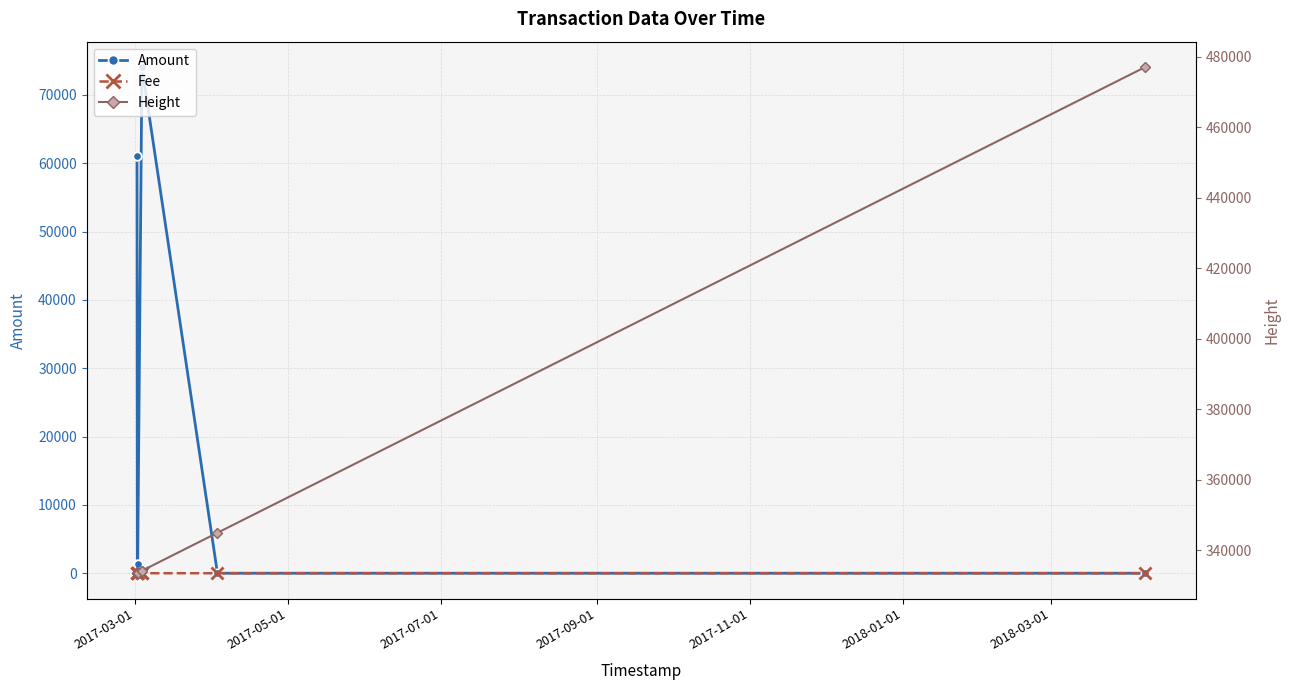

Reading left to right, list all the values displayed in this chart.

Amount: 61000.0	60999.0	1336.0	1335.0	74094.0	74093.0	2.0	1.0
Fee: 6.0	1.0	1.0	1.0	7.0	1.0	1.0	1.0
Height: 333526.0	333530.0	333581.0	333616.0	334223.0	334226.0	344994.0	477063.0